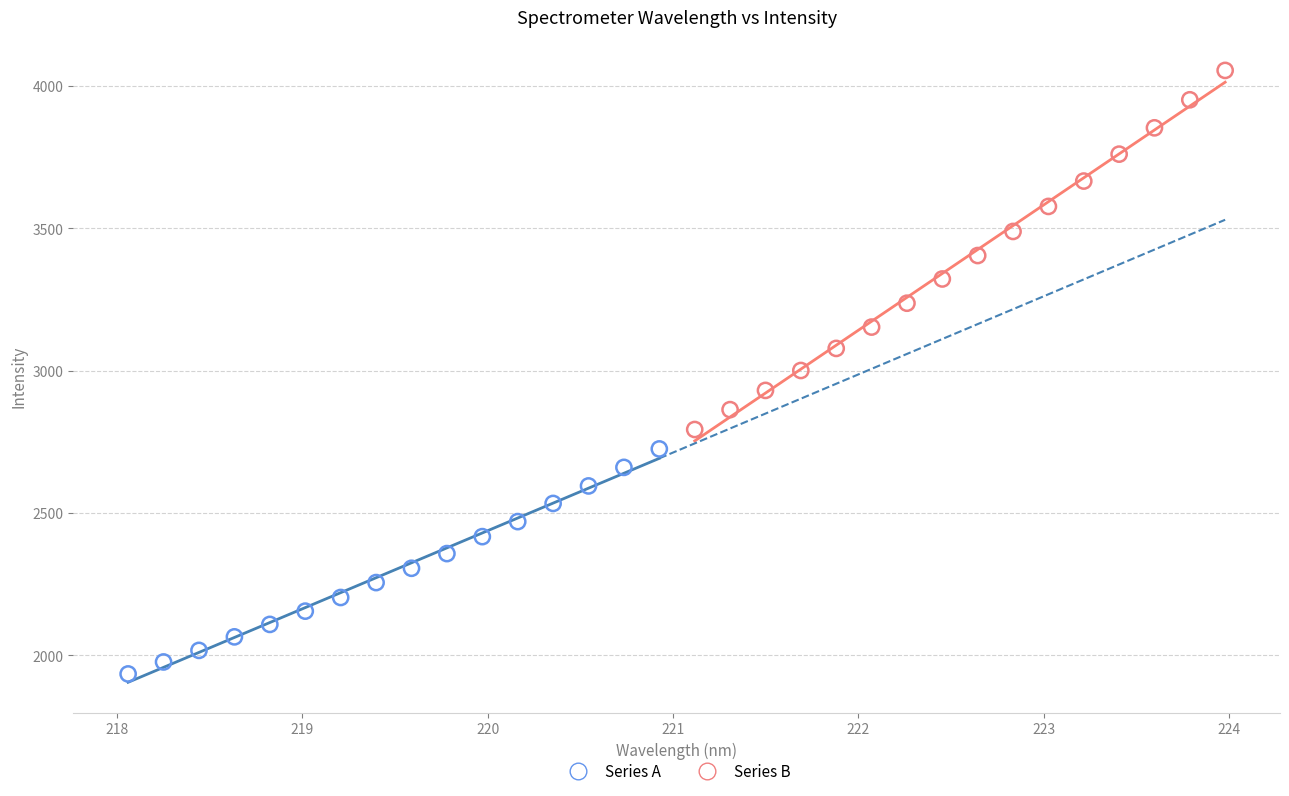

Which series reaches the maximum Y coordinate?

Series B